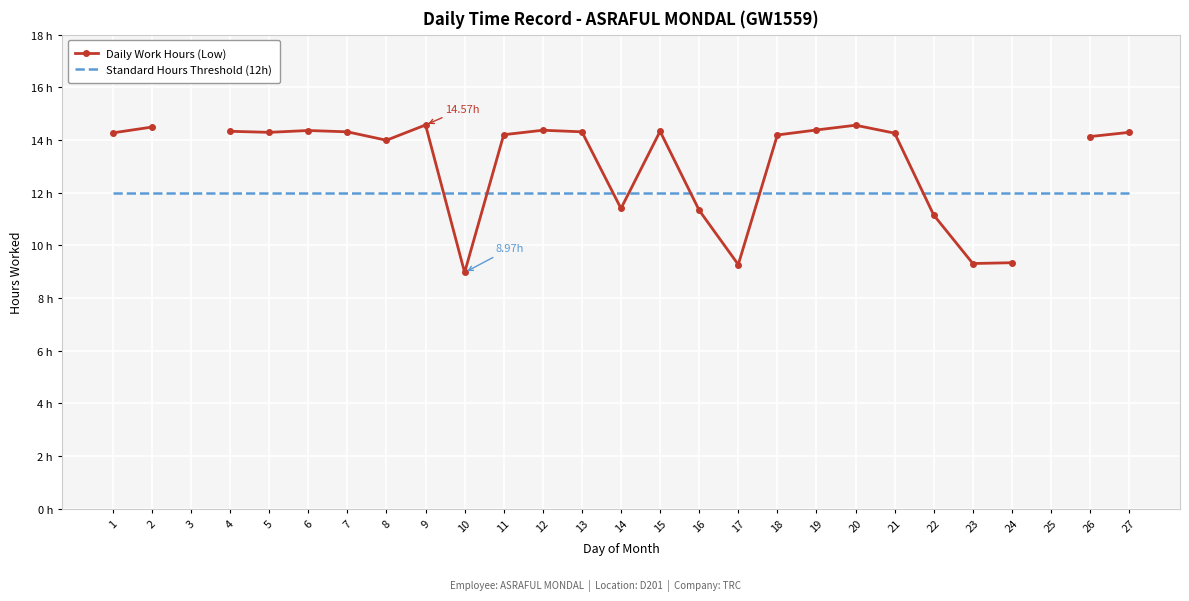

In Daily Work Hours (Low), how many points are higher than both neighbors (excluding endpoints)?

5